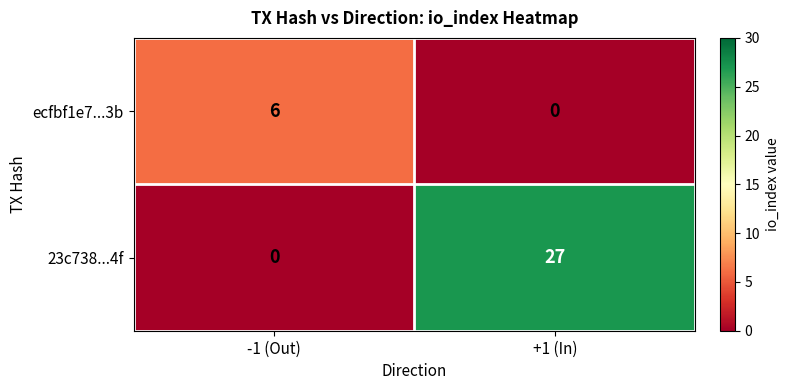

At which category is the sum across all series the highest?

+1 (In)